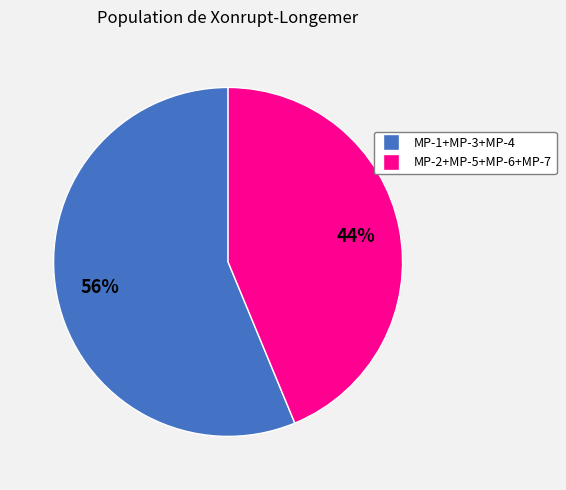

To the nearest percent, what is the average slice percentage?

50%